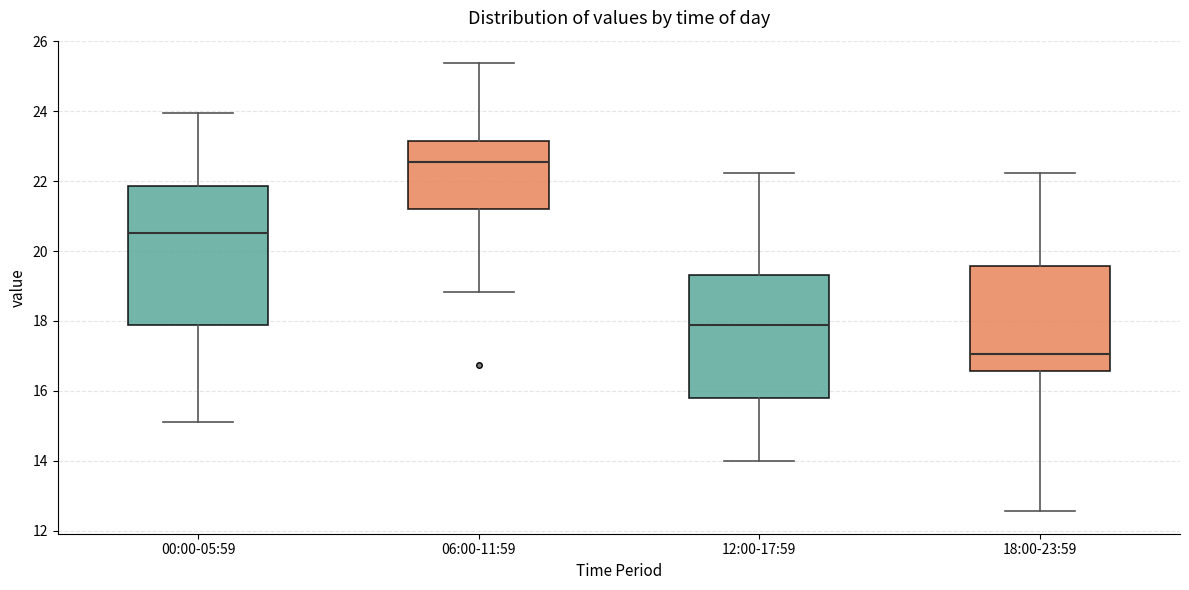

Where does the upper whisker of the box for 06:00-11:59 end on the y-axis? The values are not printed on the chart, so give them approximately, as read against the axis.

25.4